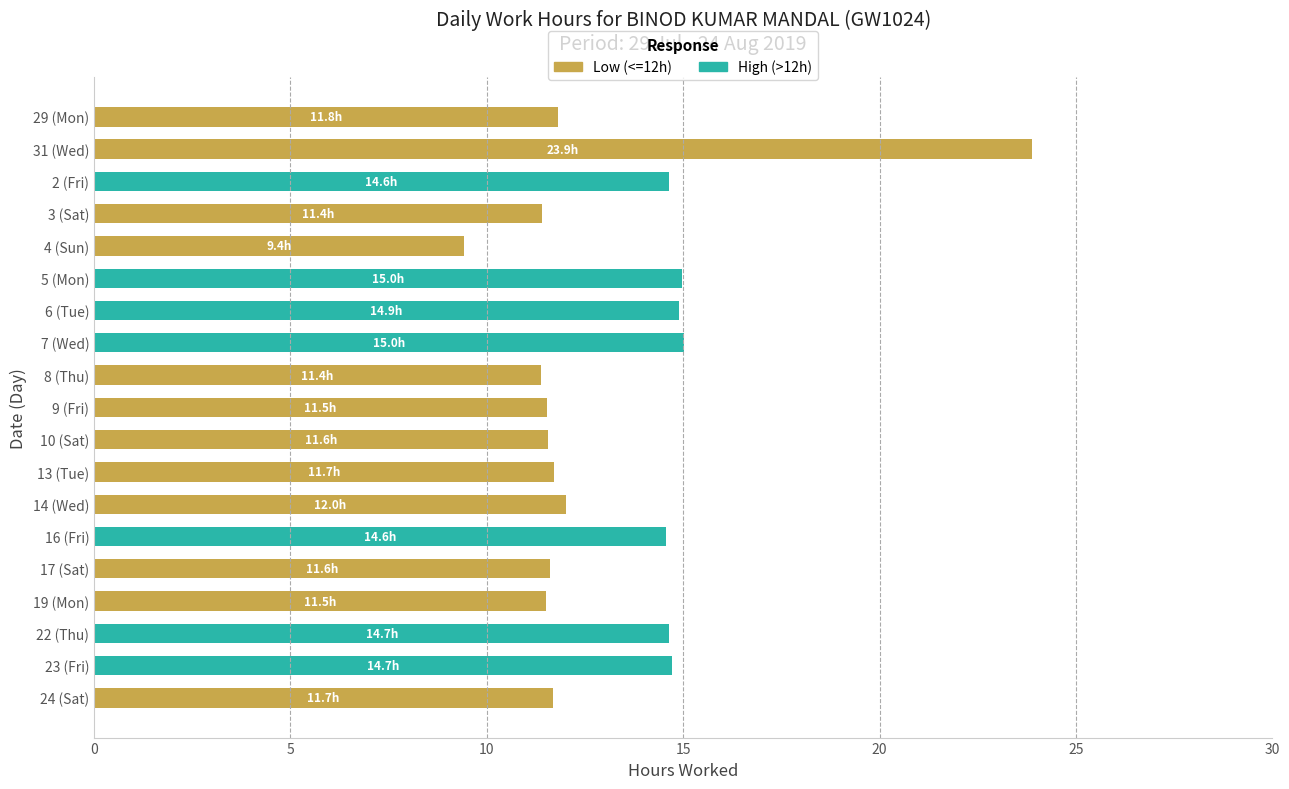

What is the sum of the Low (<=12h) values at 10 (Sat) and 3 (Sat)?

23.0